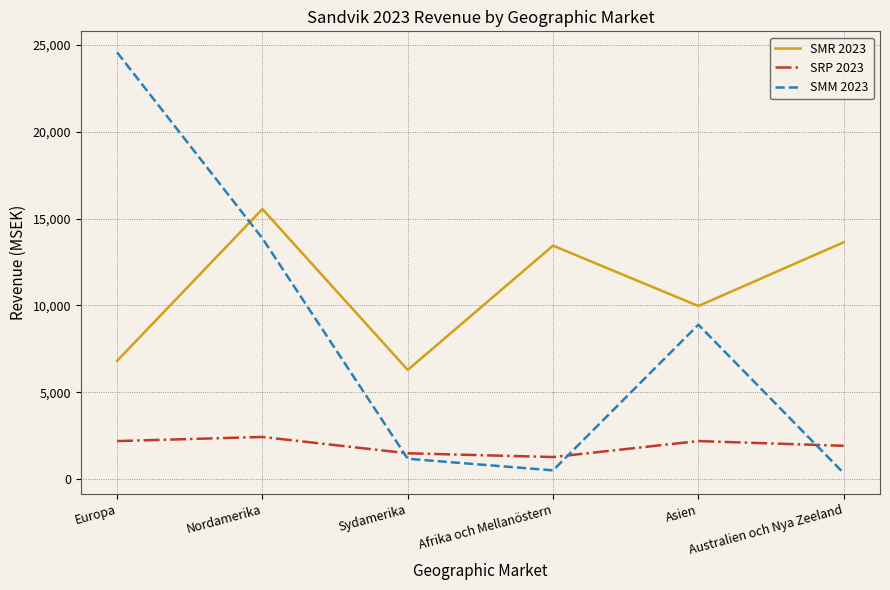

Rank the series by their maximum value, from highest to lowest.

SMM 2023, SMR 2023, SRP 2023